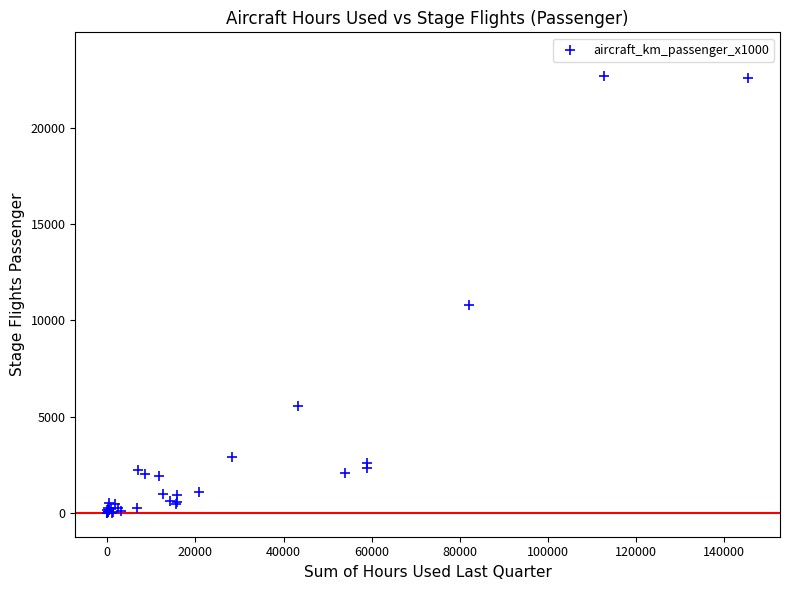

What Y value in the scatter plot is closest to 11357?

10784